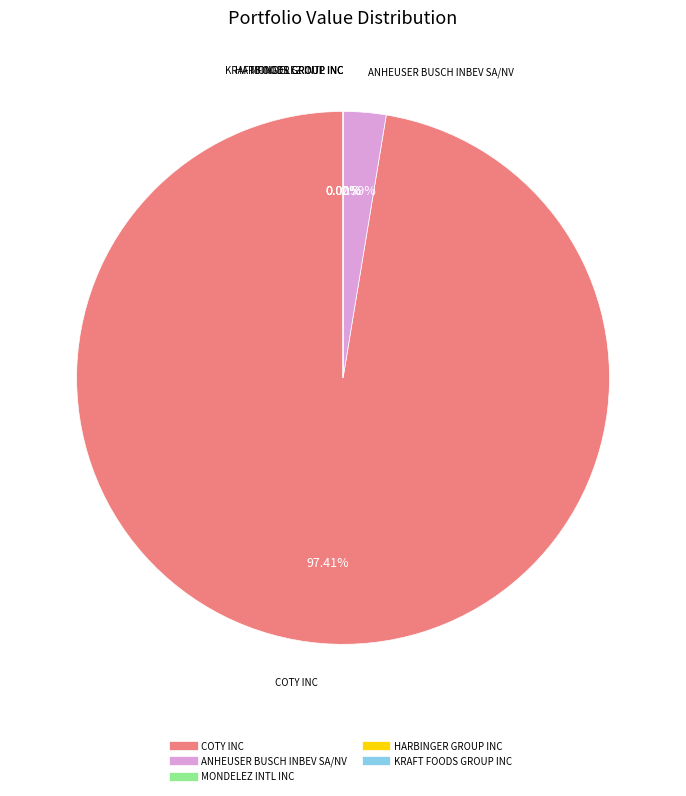

What is the change in value from ANHEUSER BUSCH INBEV SA/NV to HARBINGER GROUP INC?

-1882000